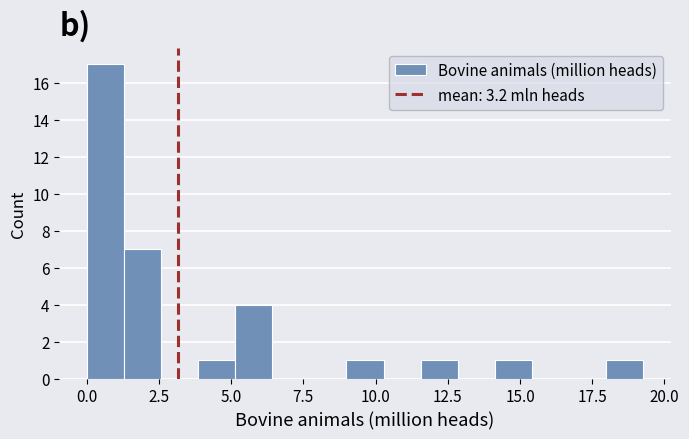

Read against the x-axis, roughly where is the centre of the tallest bar?

0.5